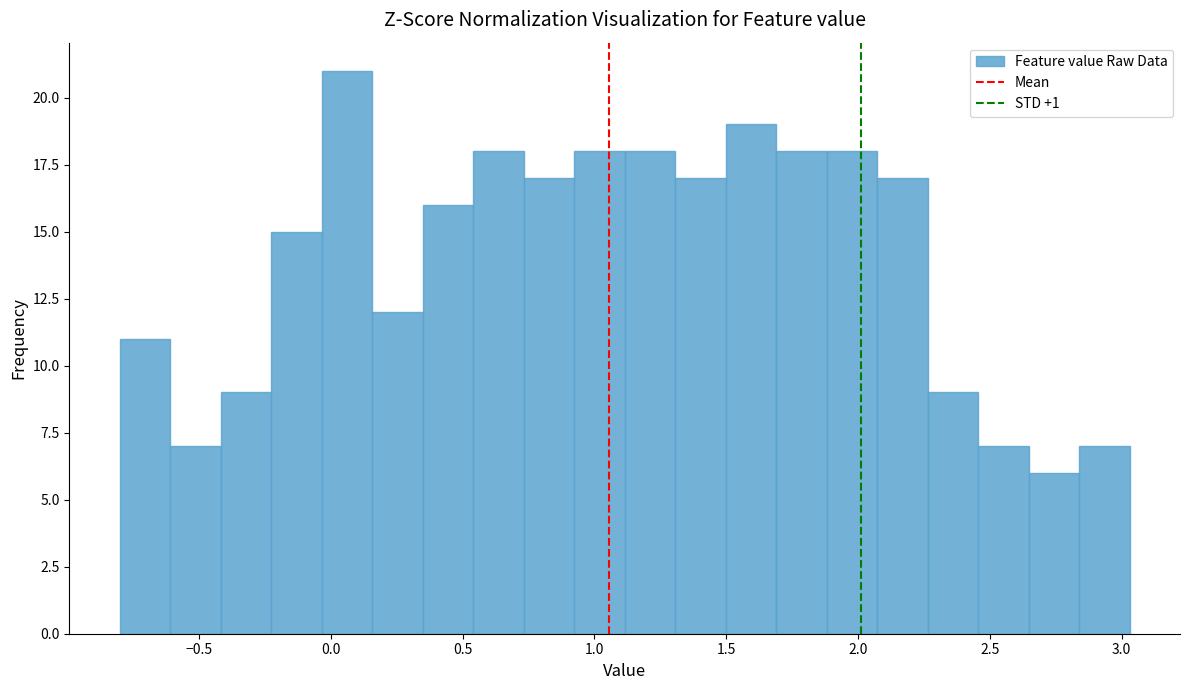

Around what value on the x-axis is the tallest bar? Give the approximate position of its centre, as read against the axis.

0.05